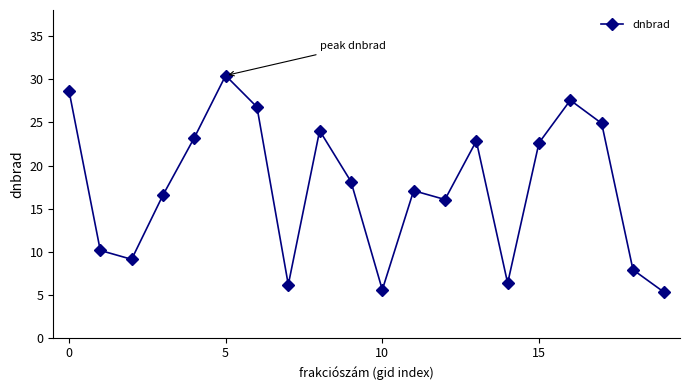

Reading left to right, what are all the values shown in this chart?

28.7	10.1	9.1	16.6	23.2	30.4	26.8	6.2	24.1	18.1	5.6	17.1	16.1	22.8	6.3	22.6	27.6	24.9	7.9	5.3